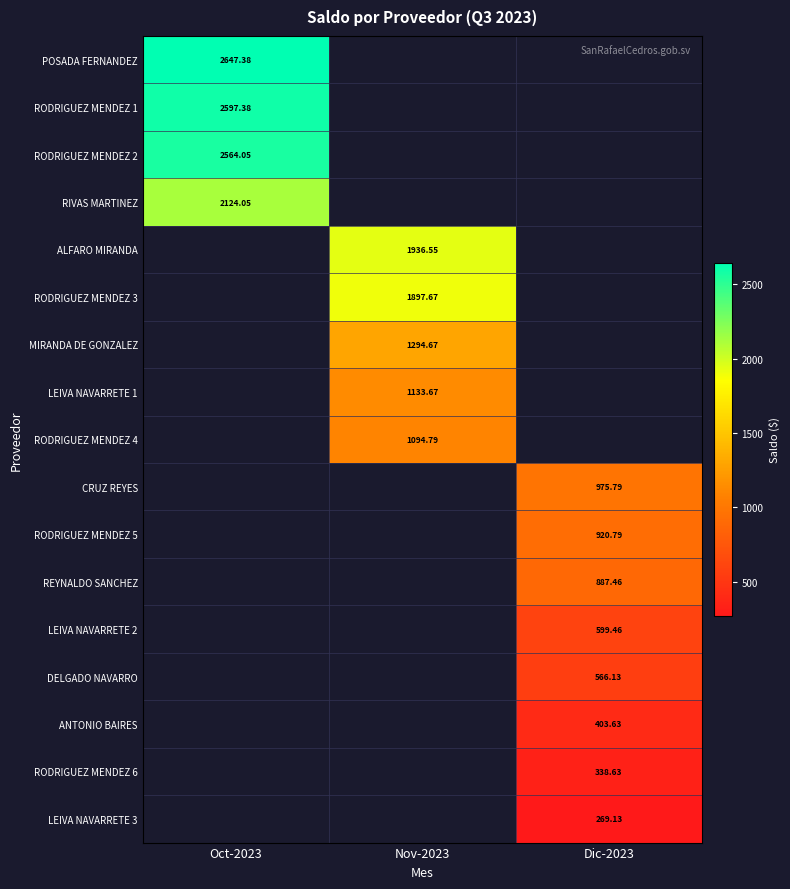

At how many categories does at least one series exceed 2055?

1